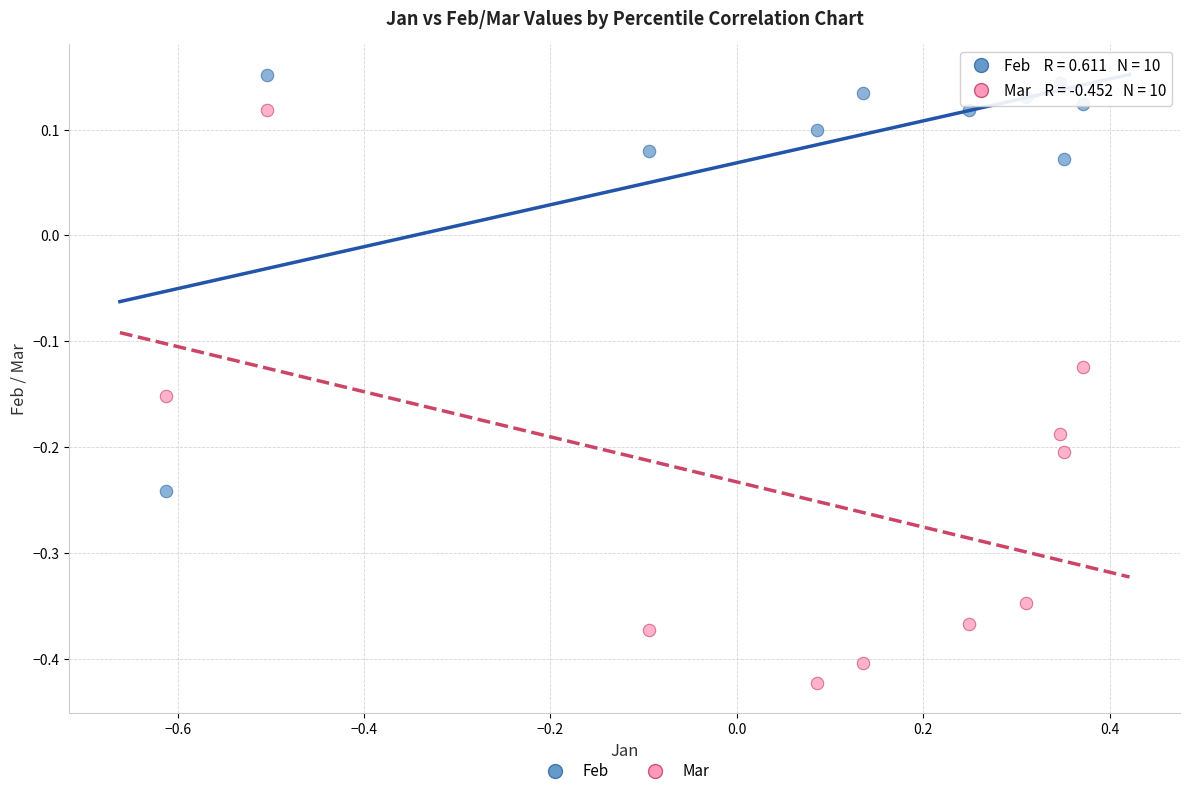

What are all the series names shown in the legend?

Feb, Mar